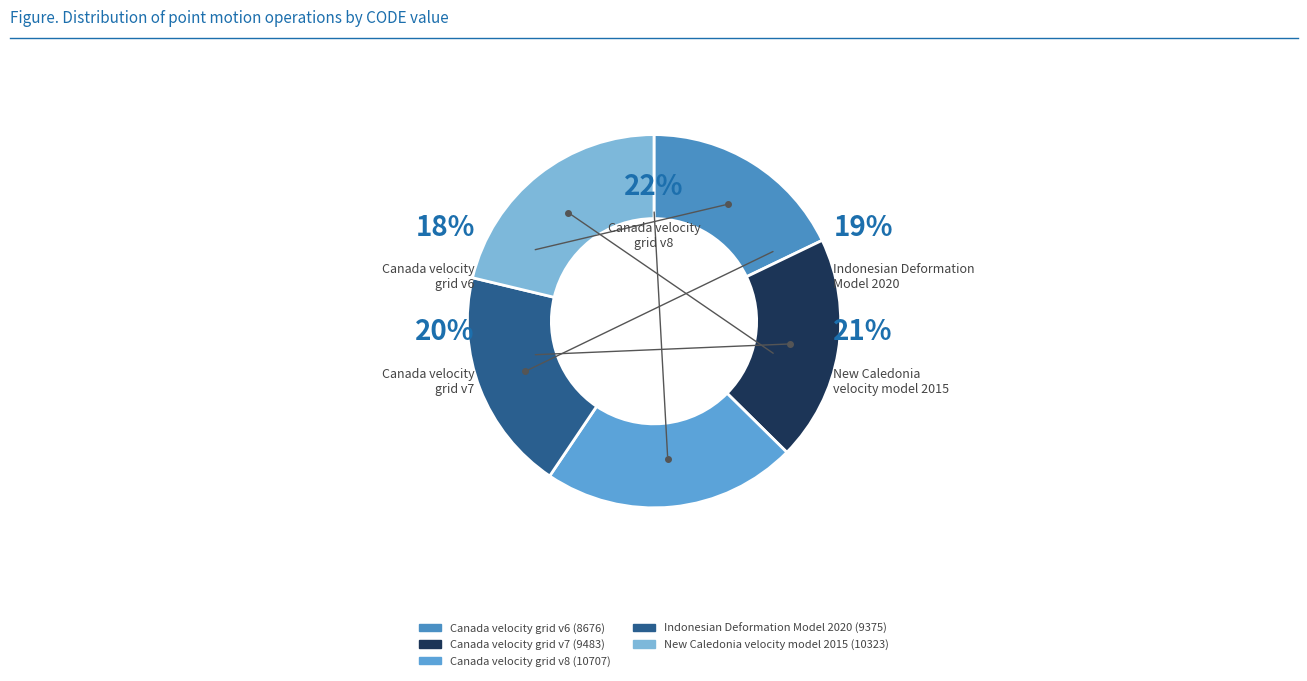

Count the number of slices in the pie.

5